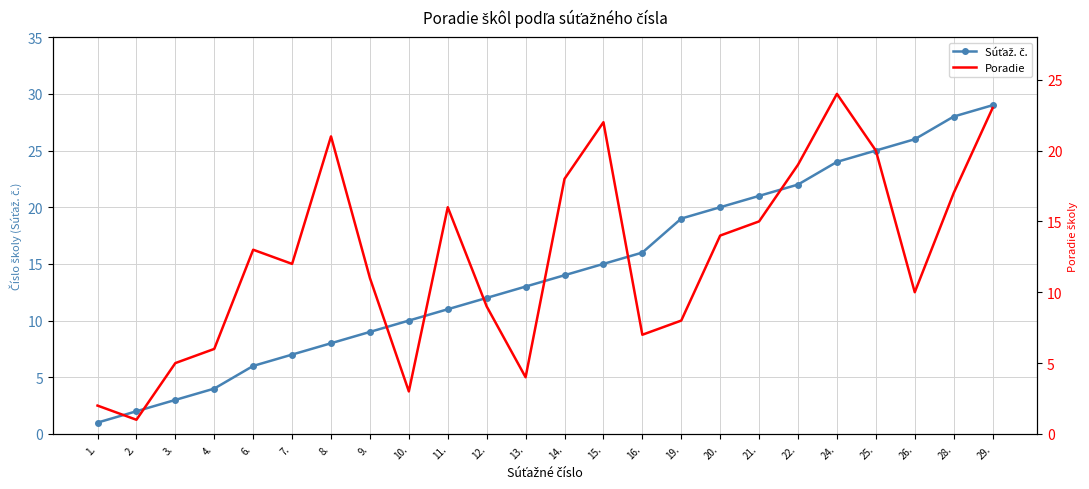

Which series has the largest total across all categories?

Súťaž. č.